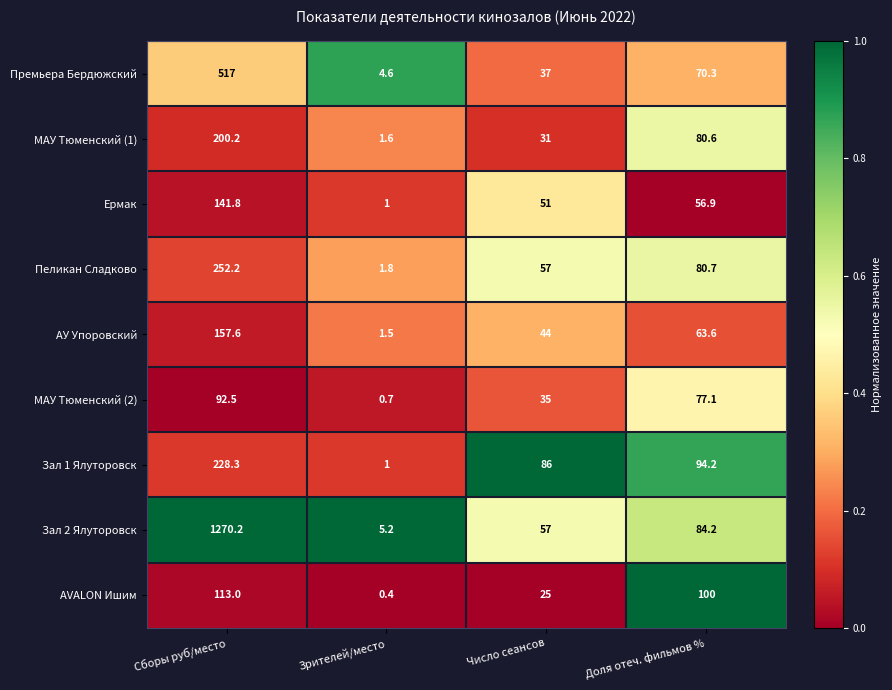

The АУ Упоровский series shows 157.6 at Сборы руб/место. True or false?

True